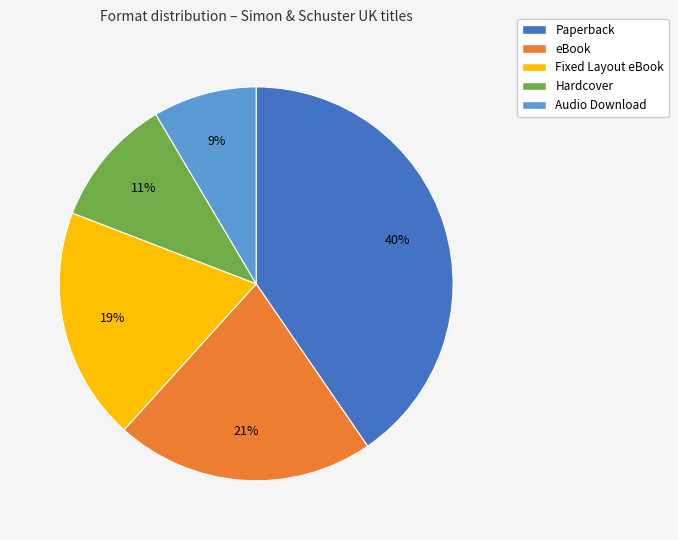

True or false: Hardcover accounts for 11% of the total.

True